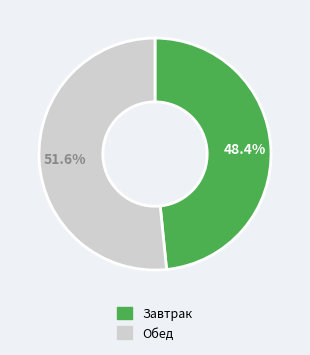

Does any single category account for the majority?

Yes